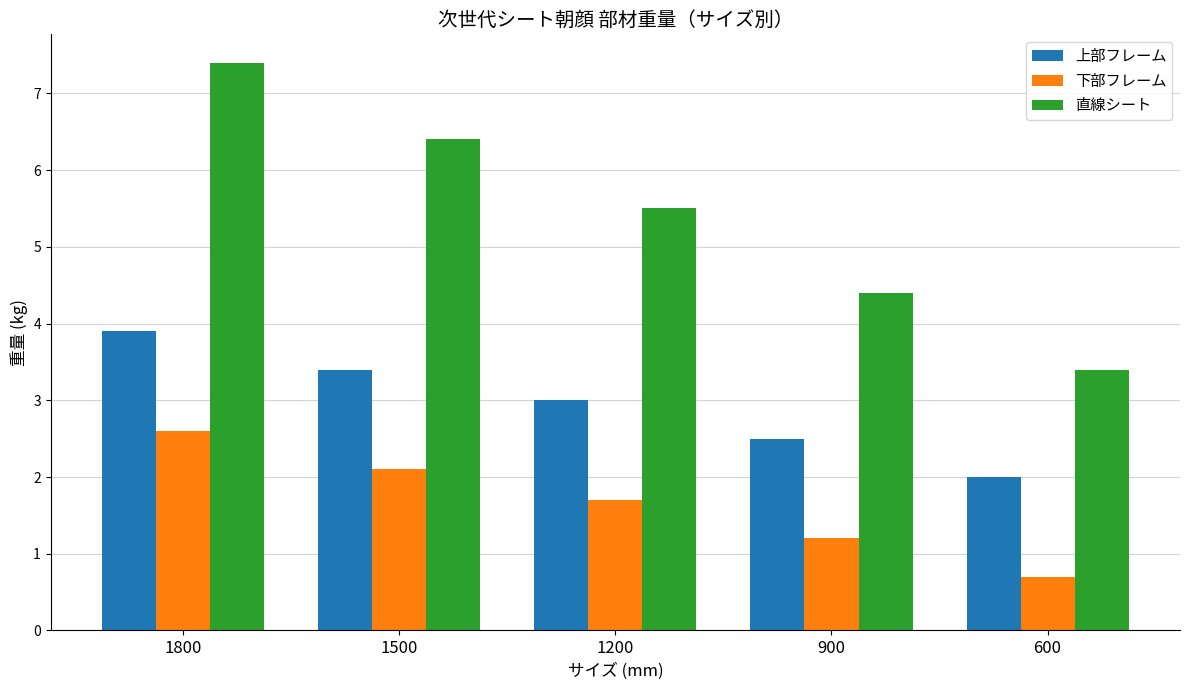

What is the highest value of the 上部フレーム series?

3.9